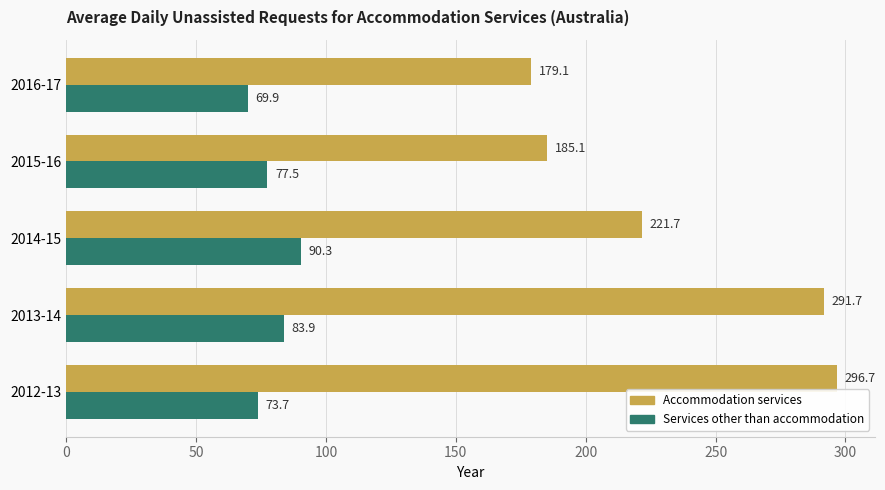

What are all the series names shown in the legend?

Accommodation services, Services other than accommodation